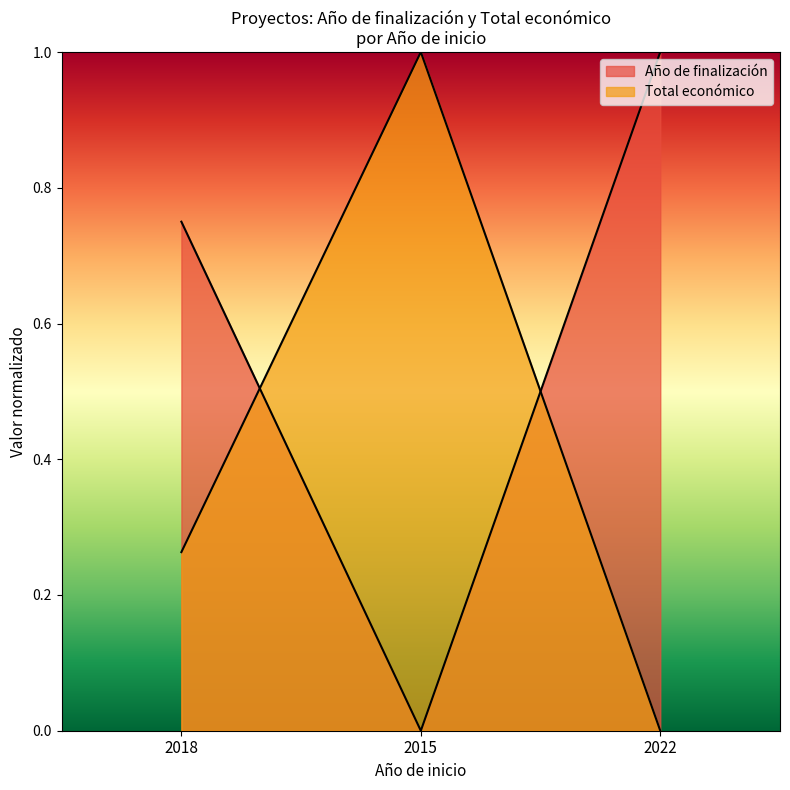

List the series in order of their peak value, highest first.

Total económico, Año de finalización